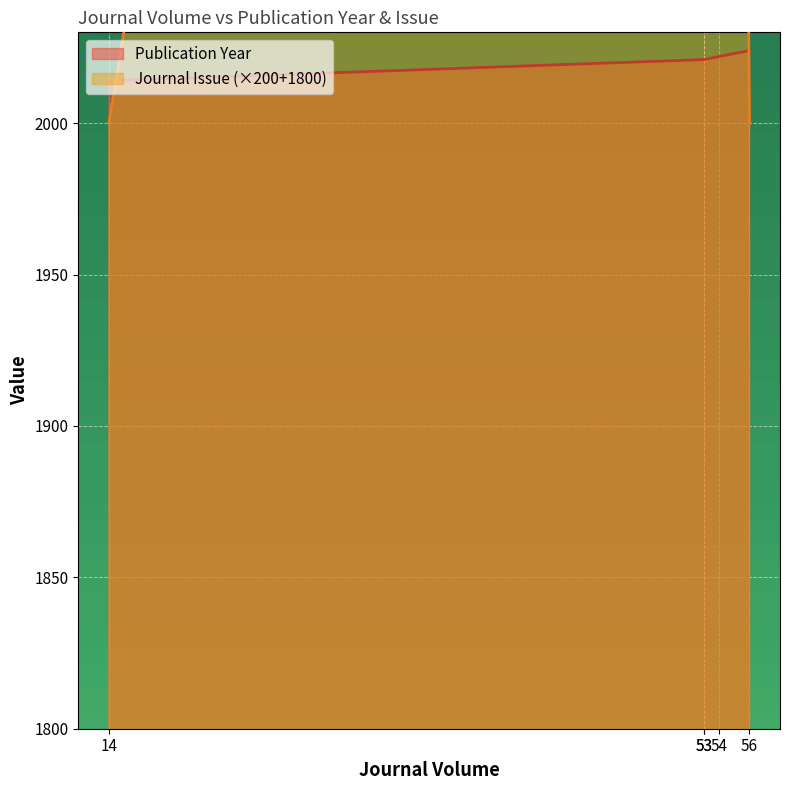

True or false: Journal Issue has more than 2 interior local peaks.

False